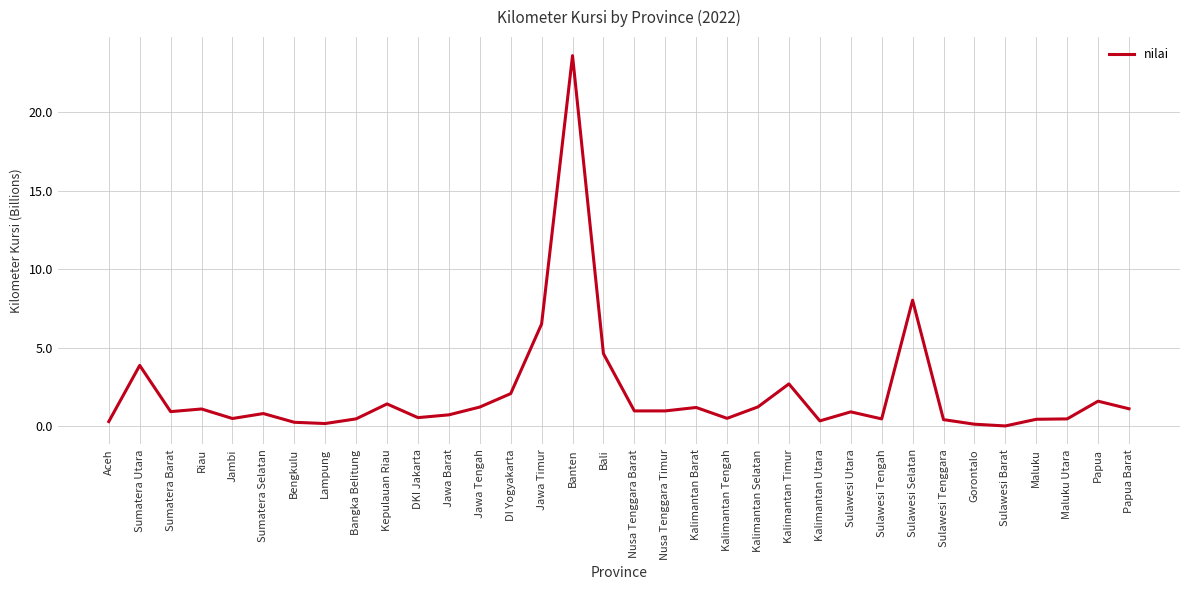

What is the ratio of the value at Maluku to the value at Papua?

0.3